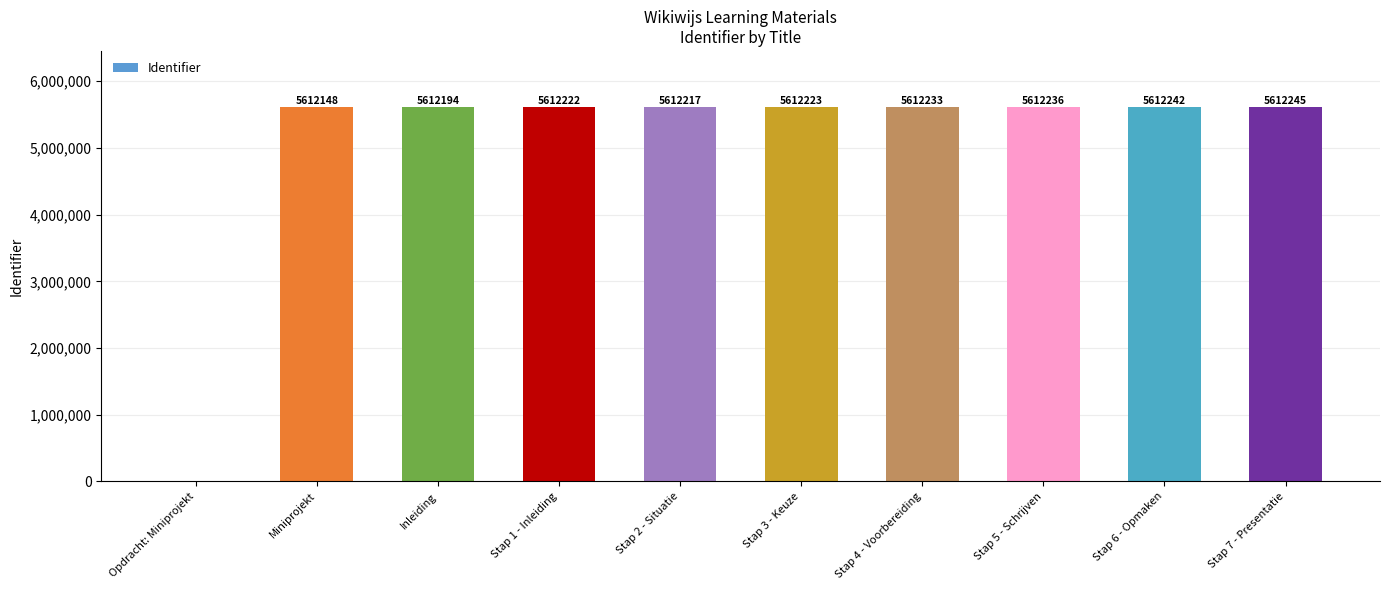

Read the value at Inleiding, to the nearest 50.

5612200